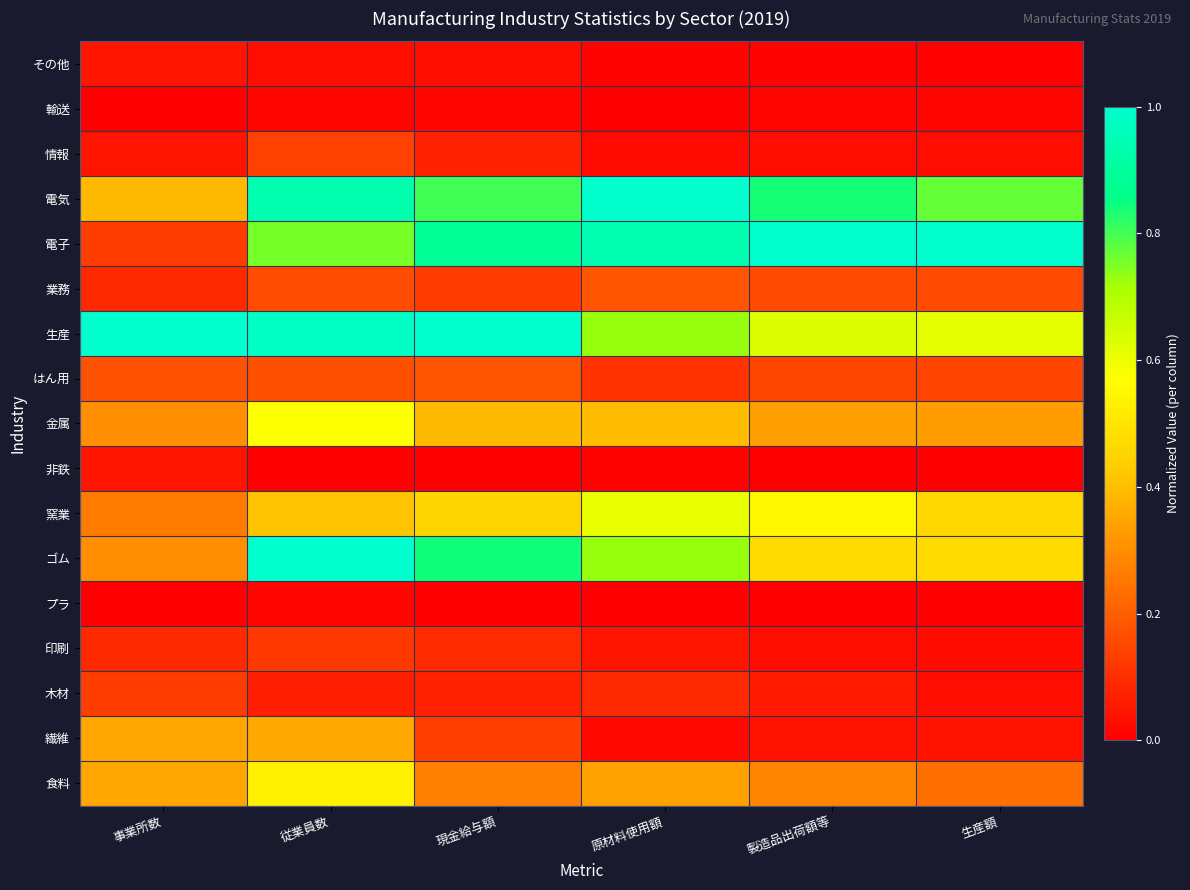

What is the spread (max minus min) of values at 事業所数?

1.0